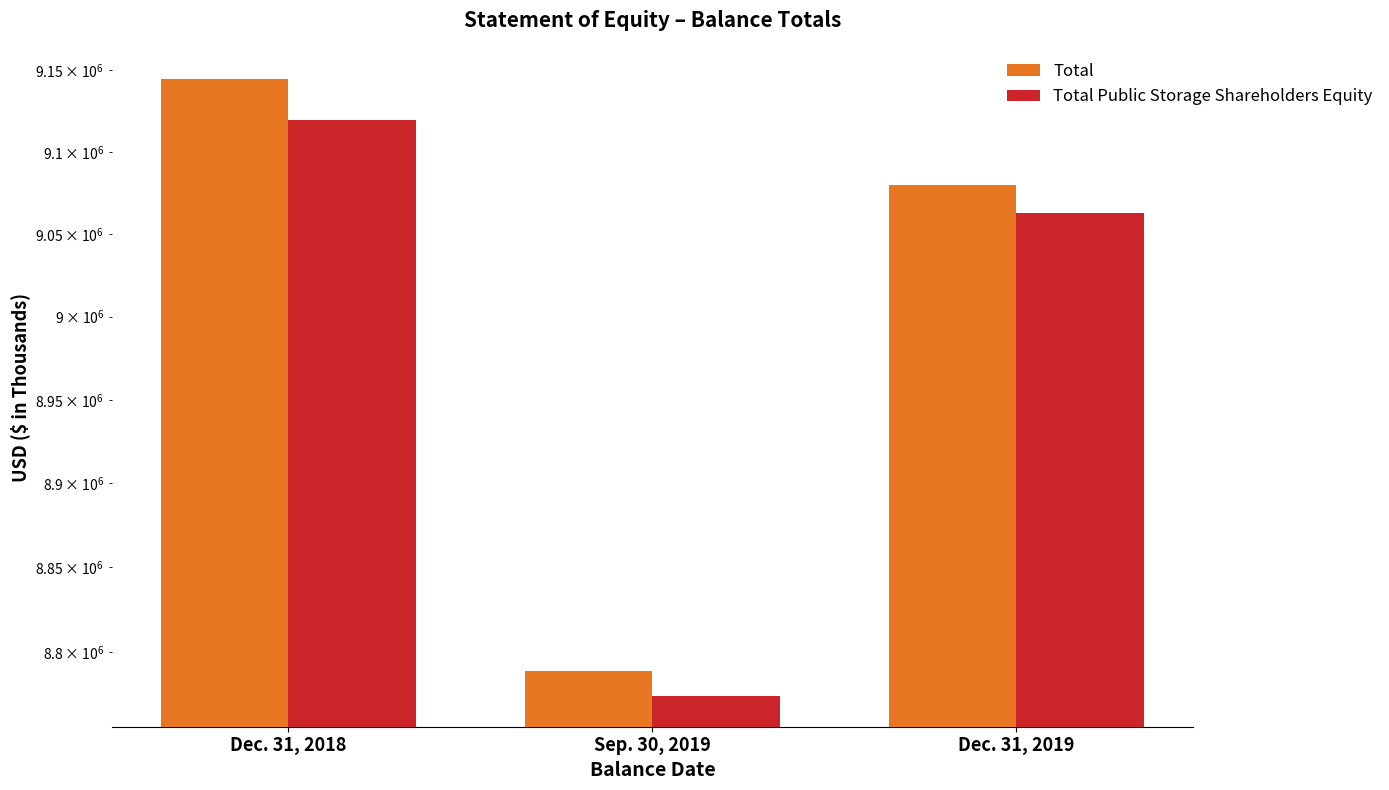

True or false: Total Public Storage Shareholders Equity has a value of 9062911 at Dec. 31, 2019.

True